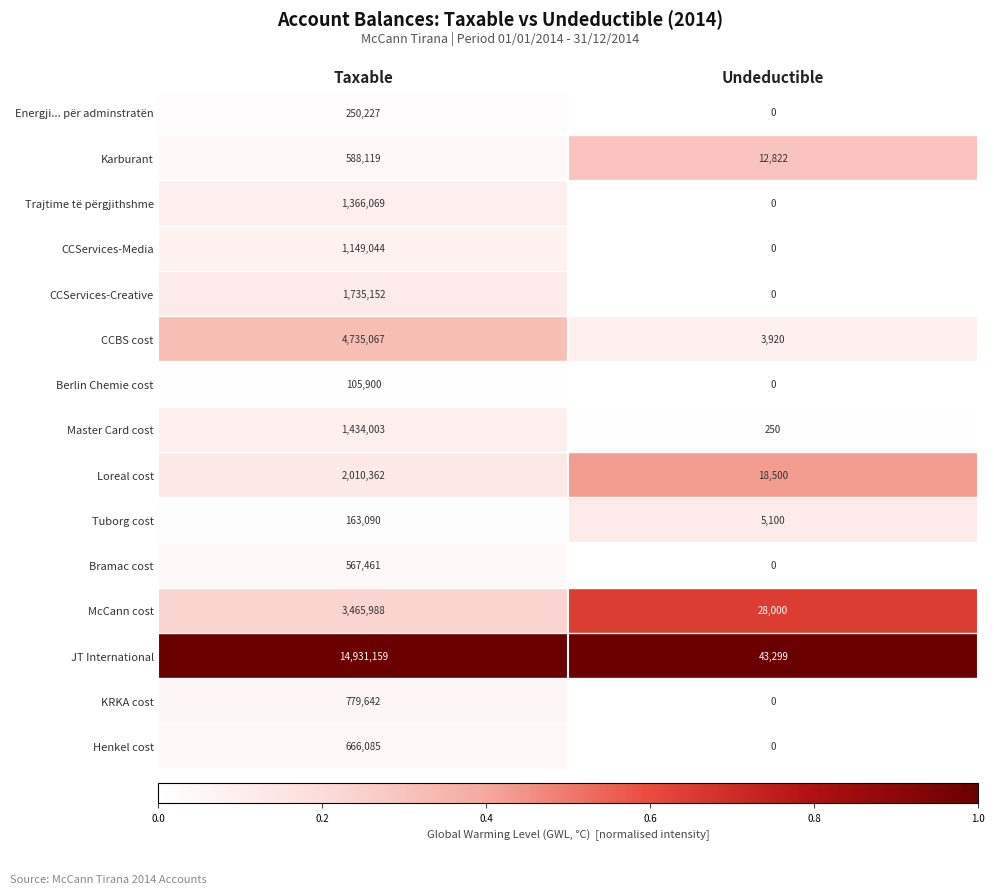

Which category has the highest value in the Karburant series?

Taxable